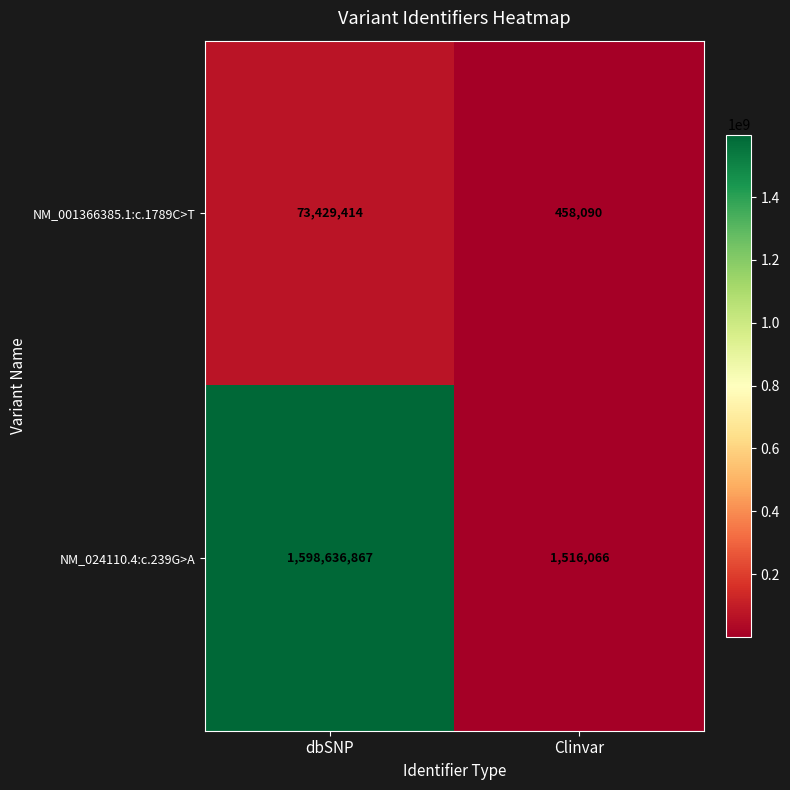

Rank the series by their average value, from lowest to highest.

NM_001366385.1:c.1789C>T, NM_024110.4:c.239G>A